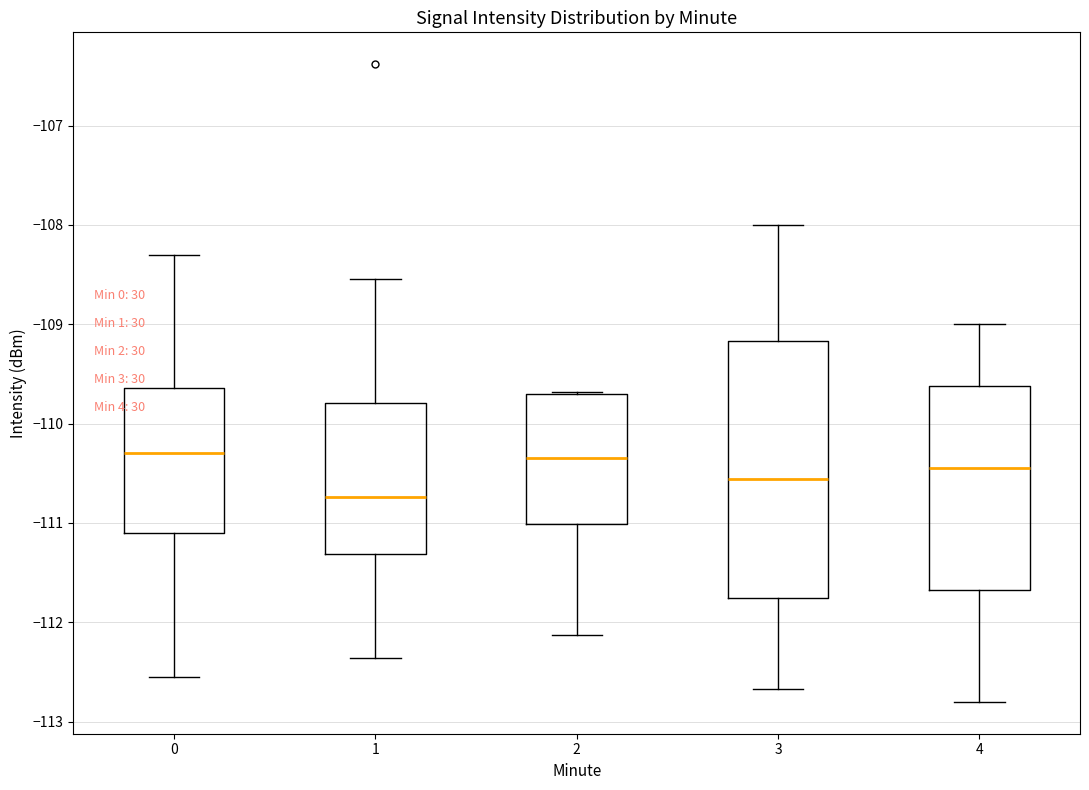

Reading left to right, read every box against the y-axis: the position of its median line, the range the box covers, and the ends of its whiskers. The values are not printed on the chart, so give them approximately, as read against the axis.

0: median -110.3, box -111.1 to -109.6, whiskers -112.5 to -108.3
1: median -110.7, box -111.3 to -109.8, whiskers -112.4 to -108.5
2: median -110.3, box -111.0 to -109.7, whiskers -112.1 to -109.7
3: median -110.6, box -111.8 to -109.2, whiskers -112.7 to -108.0
4: median -110.4, box -111.7 to -109.6, whiskers -112.8 to -109.0